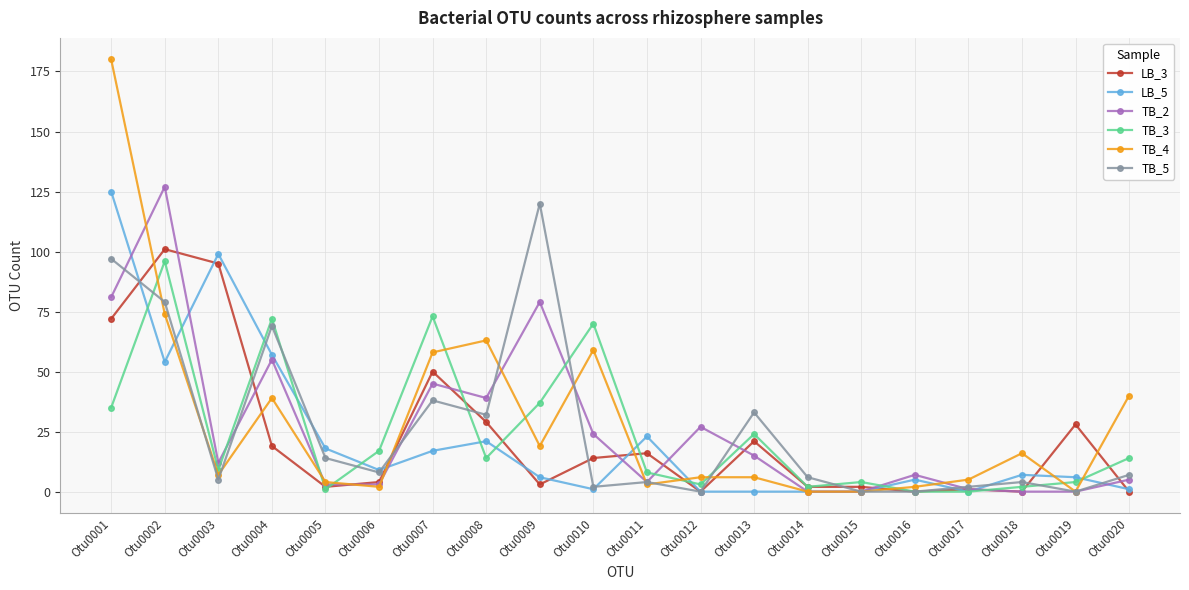

Which series ends up on top after the final intersection of TB_2 and TB_4?

TB_4